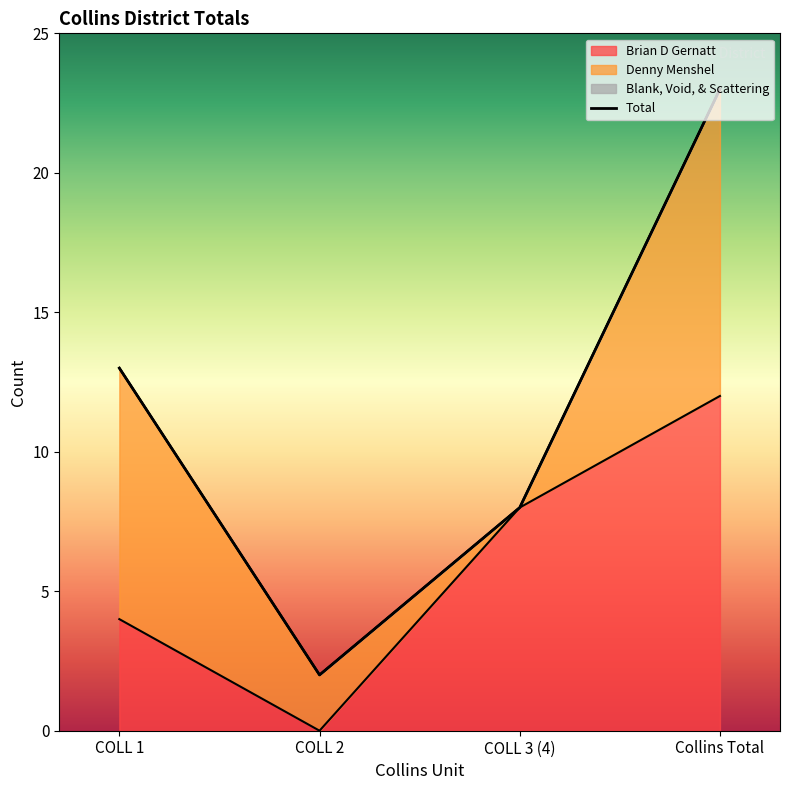

True or false: the data shows 12 at COLL 3 (4).

False